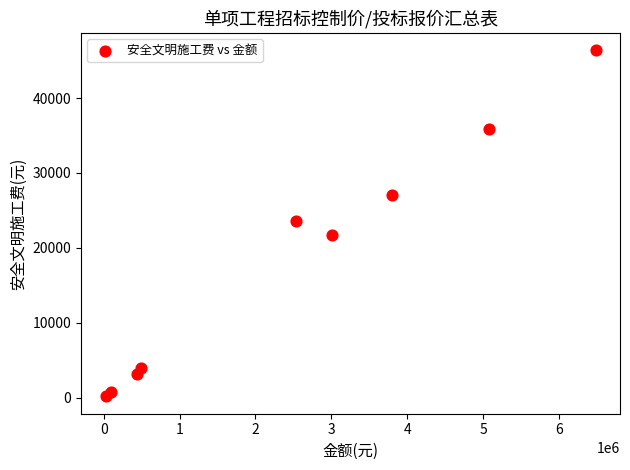

What is the range of X values (max minus min)?

6456591.8